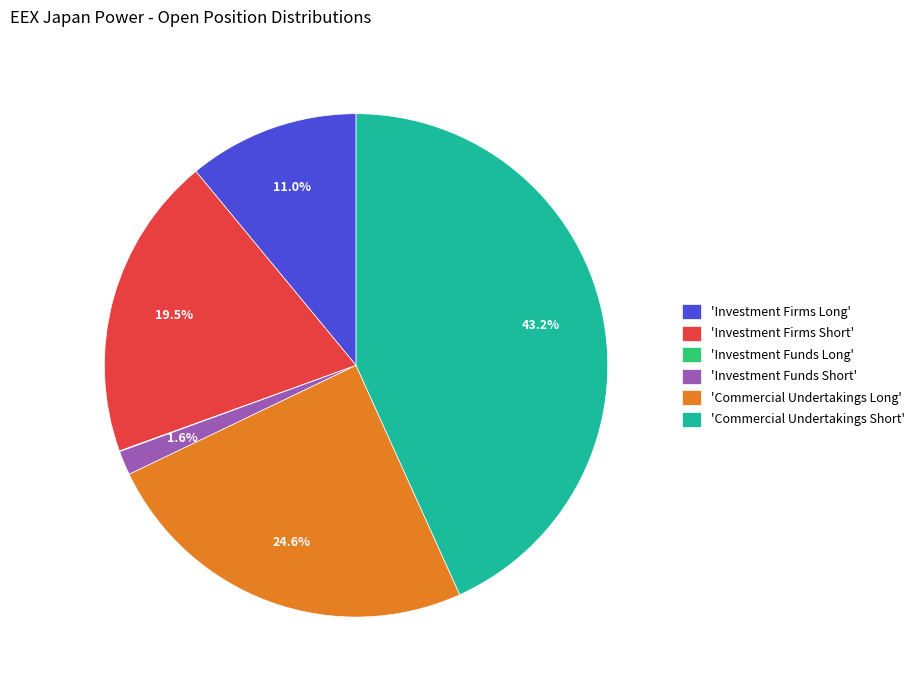

What portion of the pie excludes 'Investment Firms Long'?

89.0%